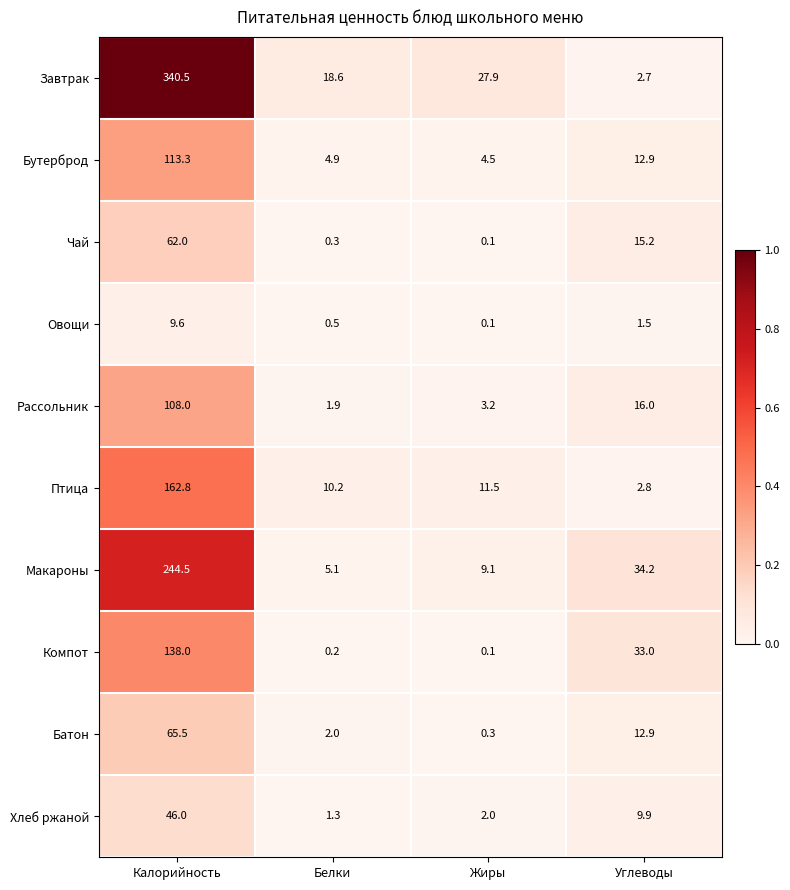

What is the difference between the maximum and minimum values in the Макароны series?

239.4